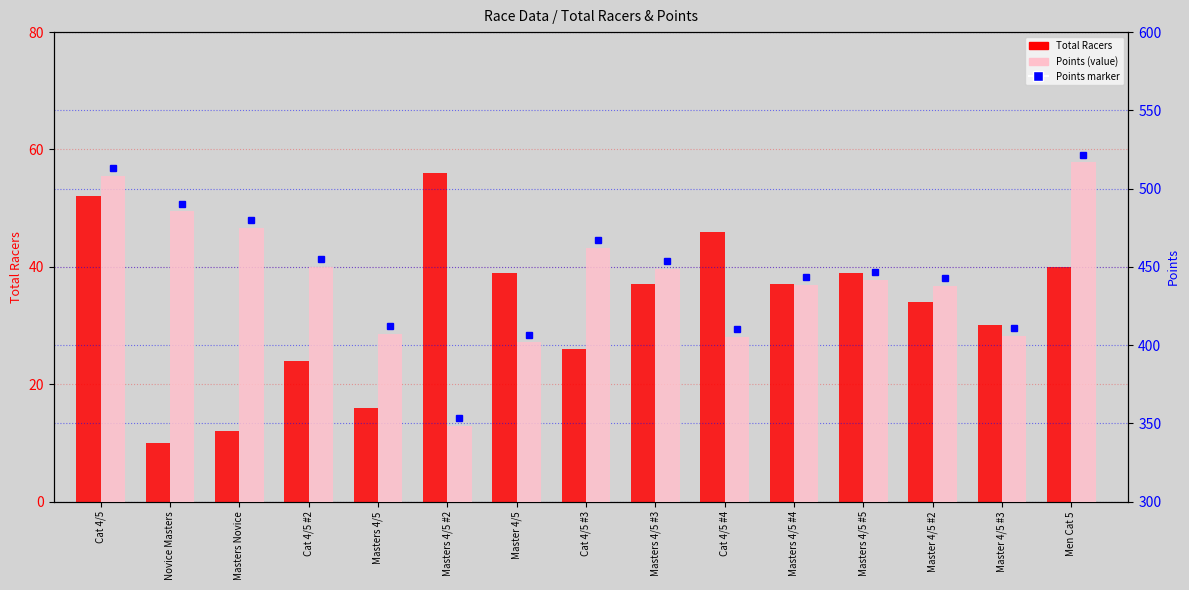

What is the difference between the maximum and minimum values in the Total Racers series?

46.0